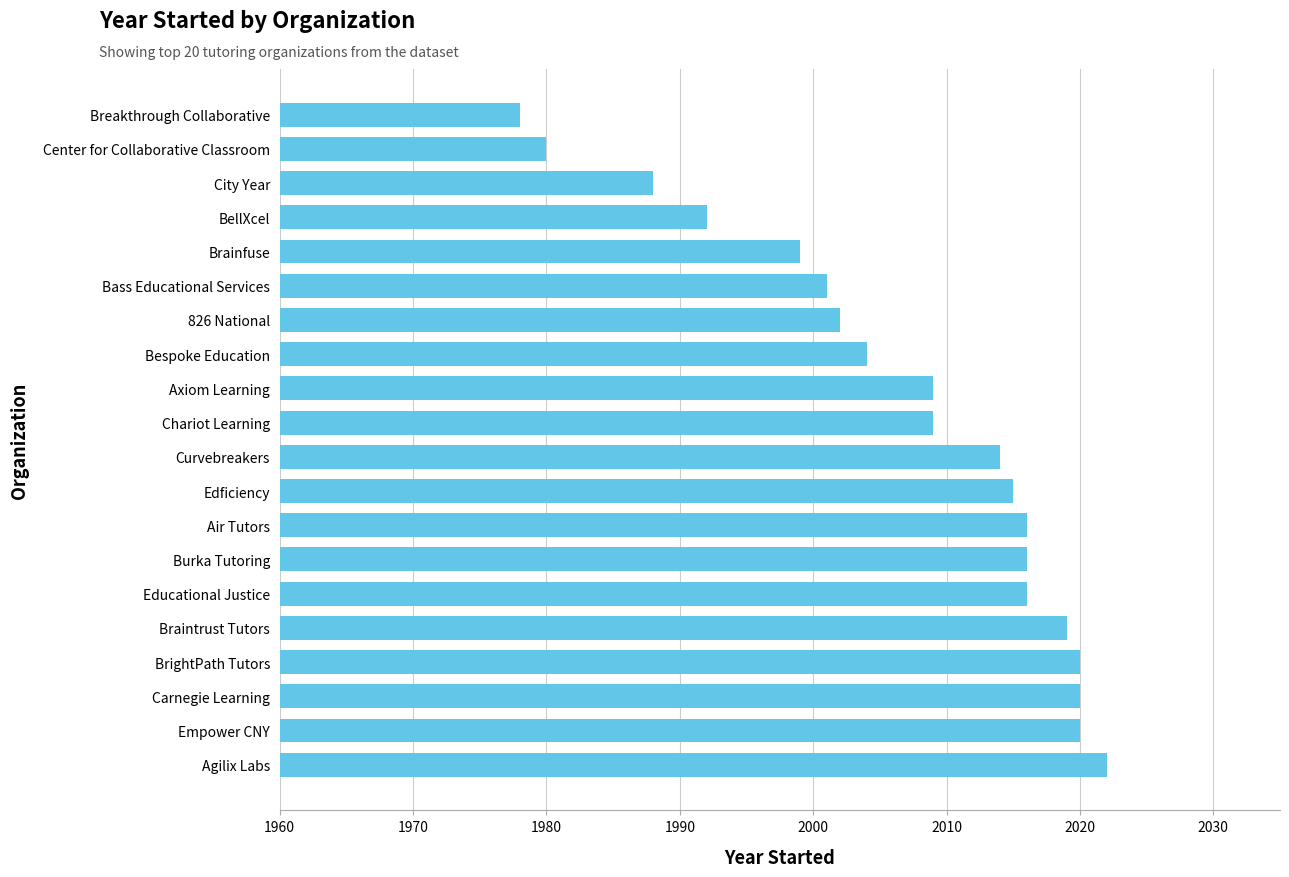

Which has a higher value, 826 National or BellXcel?

826 National